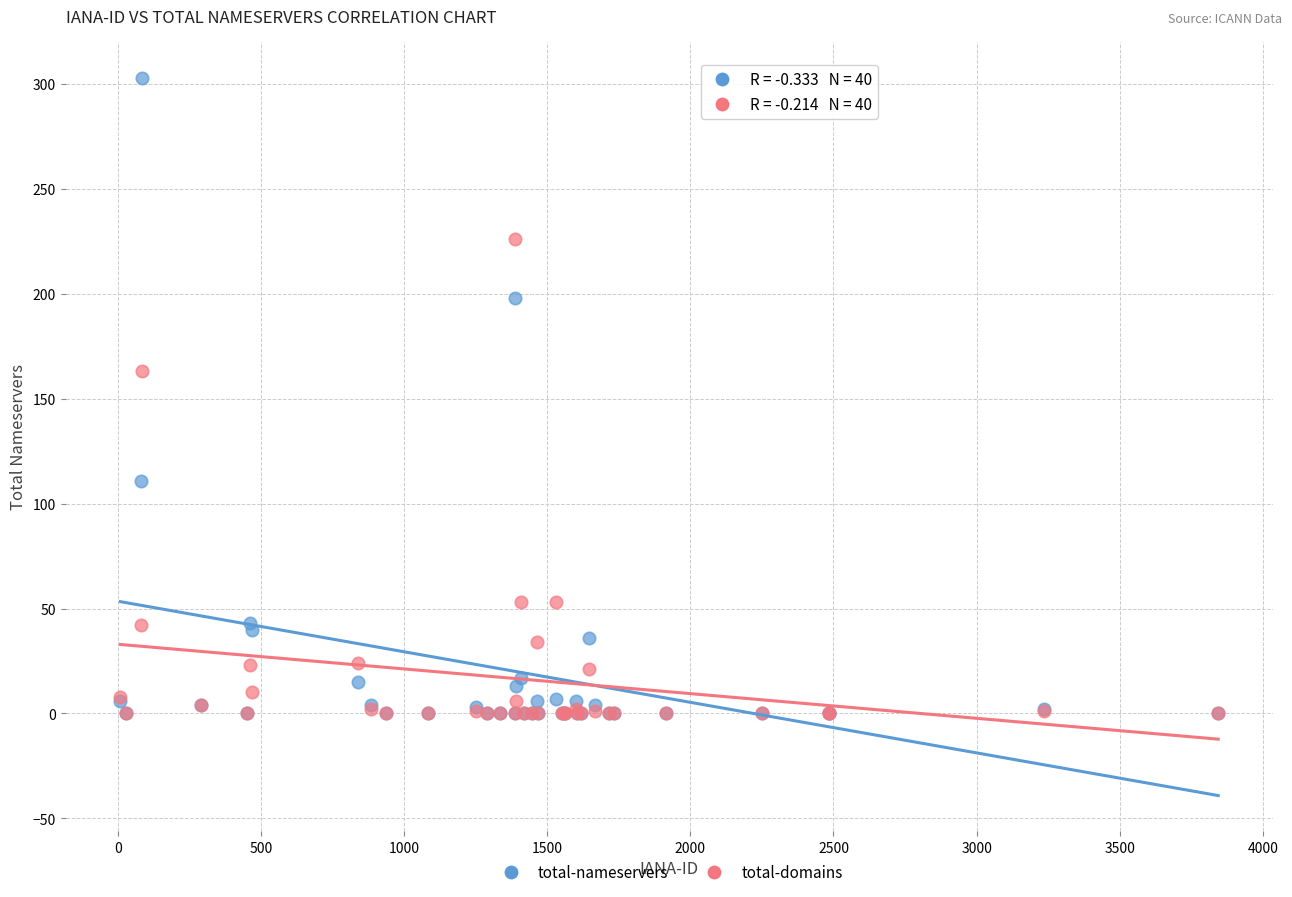

What are all the series names shown in the legend?

total-nameservers, total-domains